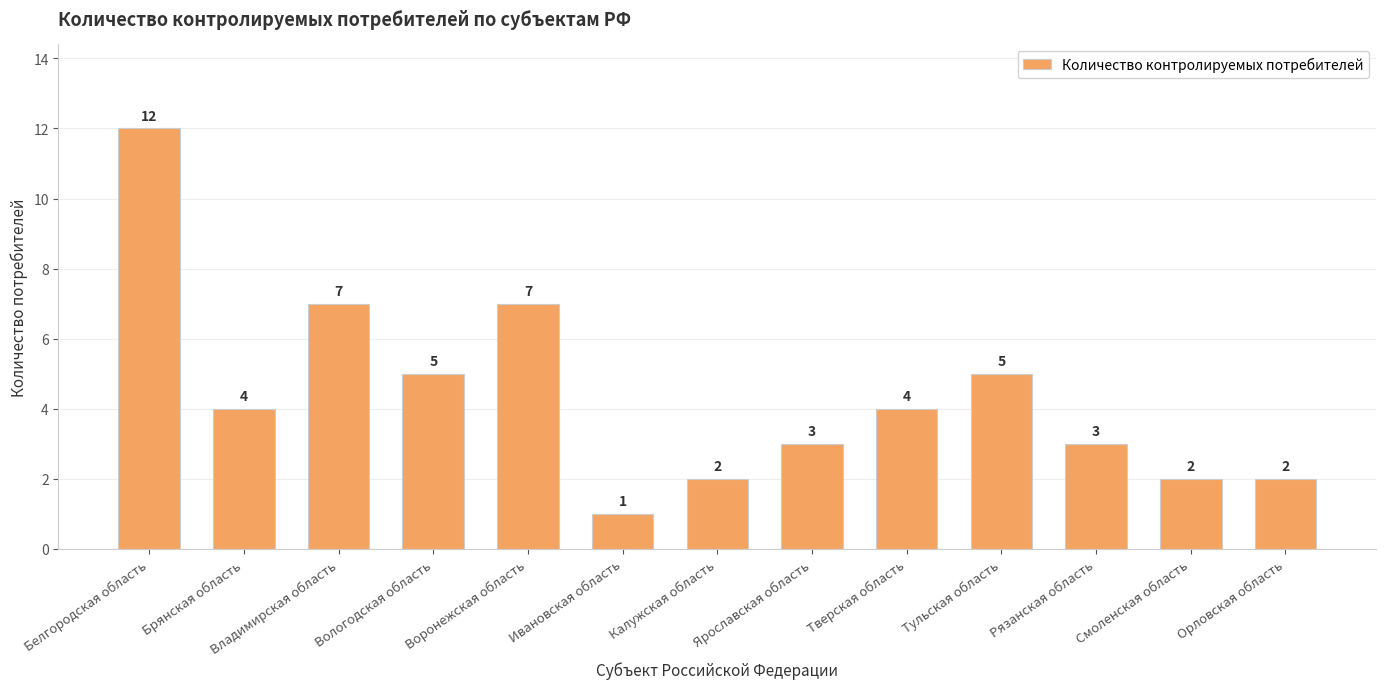

What is the sum of all values?

57